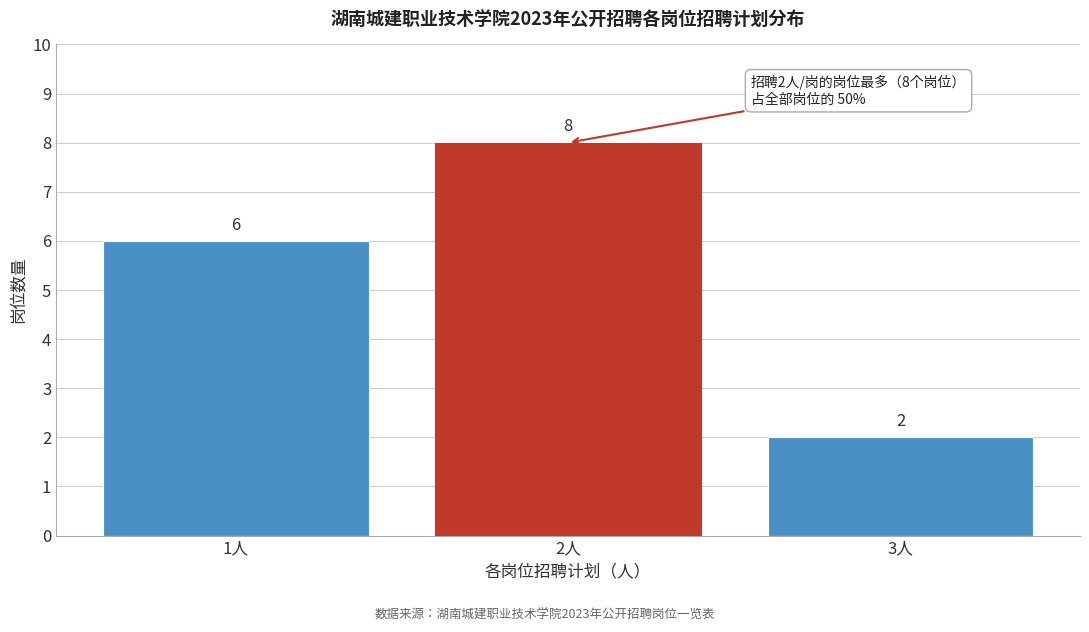

Reading right to left, extract all data points from this chart.

2	8	6